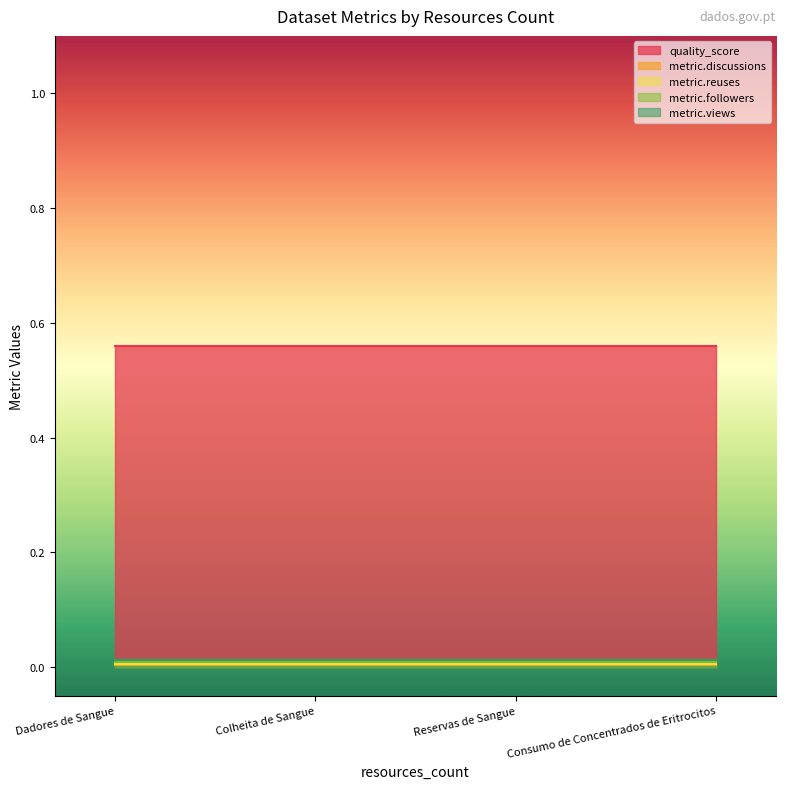

Reading left to right, what are all the values shown in this chart?

quality_score: Dadores de Sangue=0.6	Colheita de Sangue=0.6	Reservas de Sangue=0.6	Consumo de Concentrados de Eritrocitos=0.6
metric.discussions: Dadores de Sangue=0.0	Colheita de Sangue=0.0	Reservas de Sangue=0.0	Consumo de Concentrados de Eritrocitos=0.0
metric.reuses: Dadores de Sangue=0.0	Colheita de Sangue=0.0	Reservas de Sangue=0.0	Consumo de Concentrados de Eritrocitos=0.0
metric.followers: Dadores de Sangue=0.0	Colheita de Sangue=0.0	Reservas de Sangue=0.0	Consumo de Concentrados de Eritrocitos=0.0
metric.views: Dadores de Sangue=0.0	Colheita de Sangue=0.0	Reservas de Sangue=0.0	Consumo de Concentrados de Eritrocitos=0.0